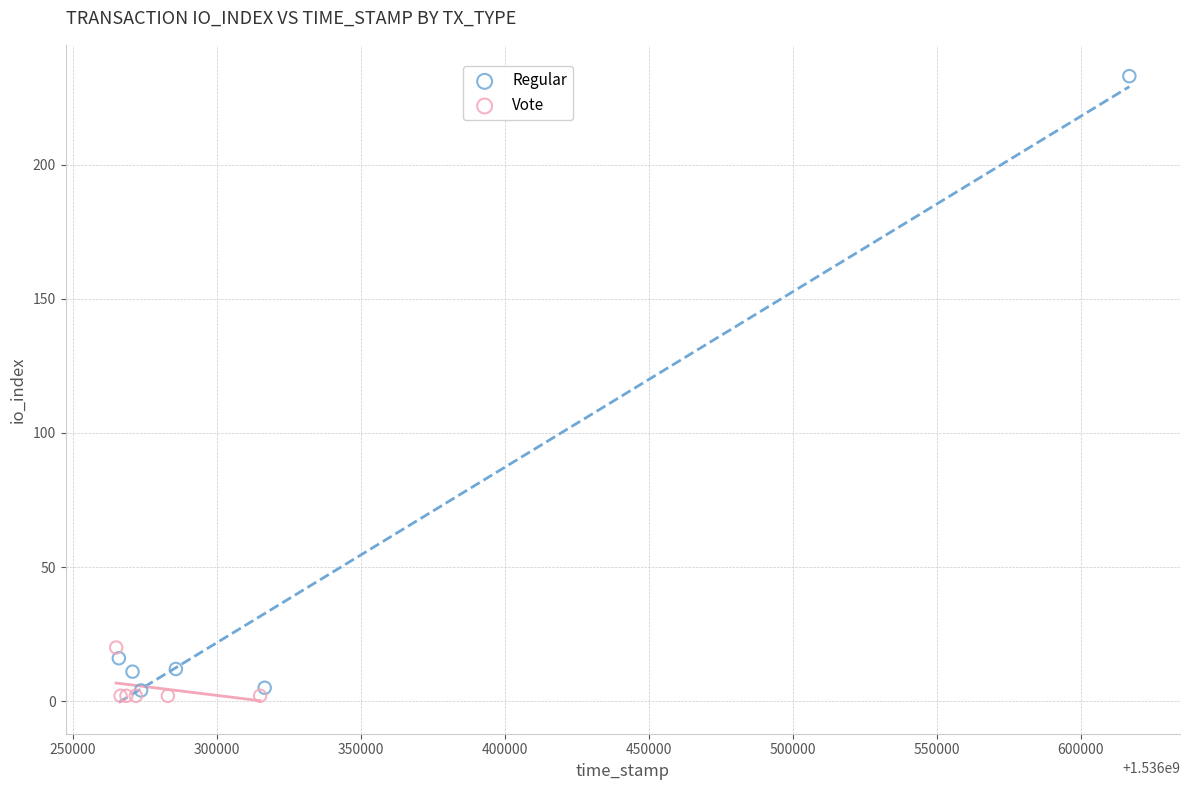

Which series has the widest spread of Y values?

Regular